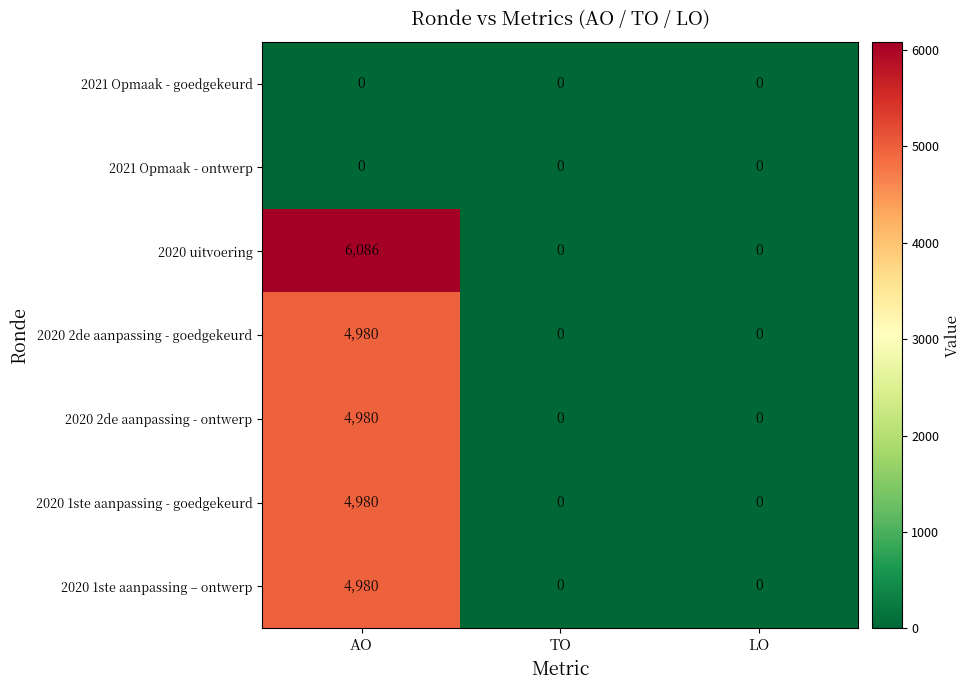

Which series has the largest range (max minus min)?

2020 uitvoering